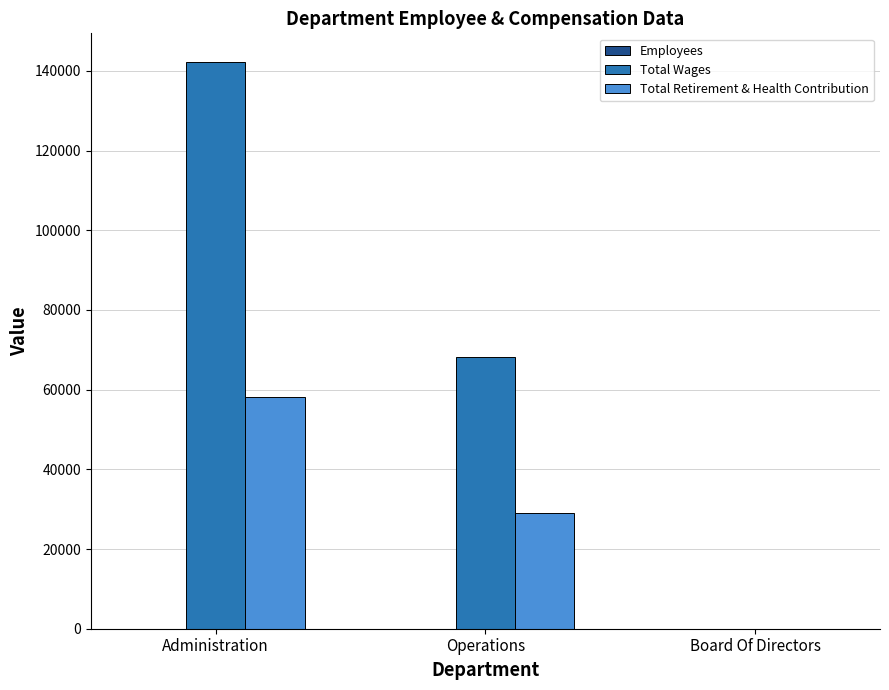

Is it true that Total Retirement & Health Contribution equals 92669 at Administration?

False